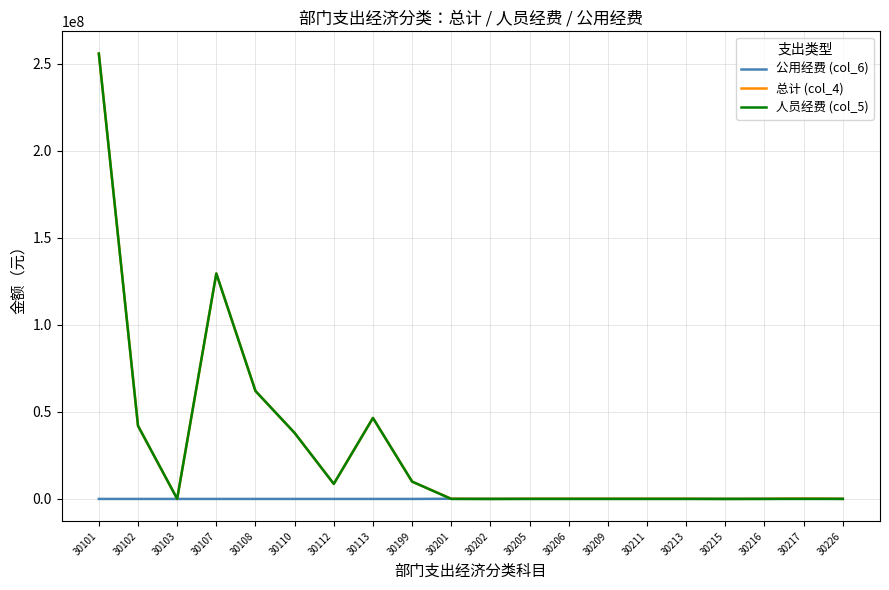

The value of 总计 (col_4) at 30110 is 24808336.1. True or false?

False